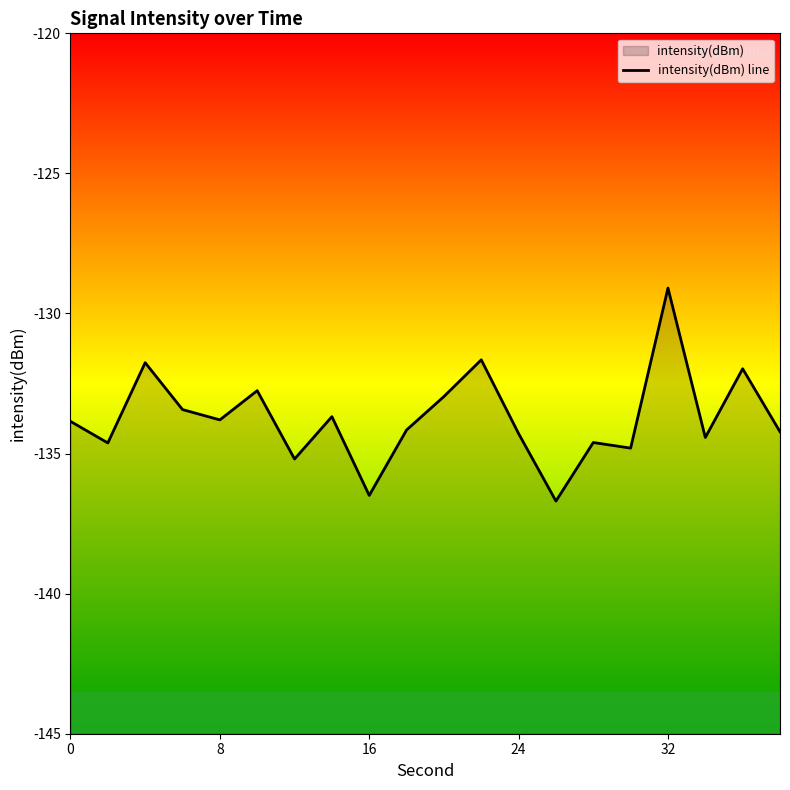

What is the difference between the maximum and minimum values?

7.6